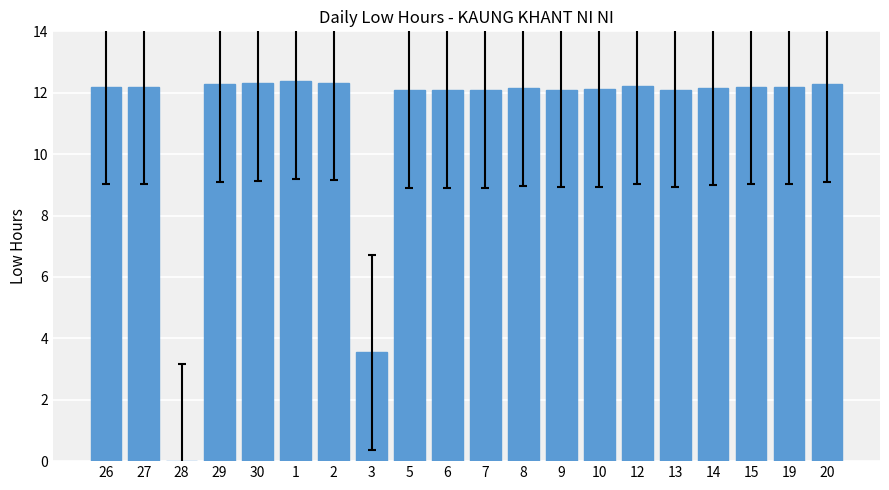

What value does the data have at 1?

12.4